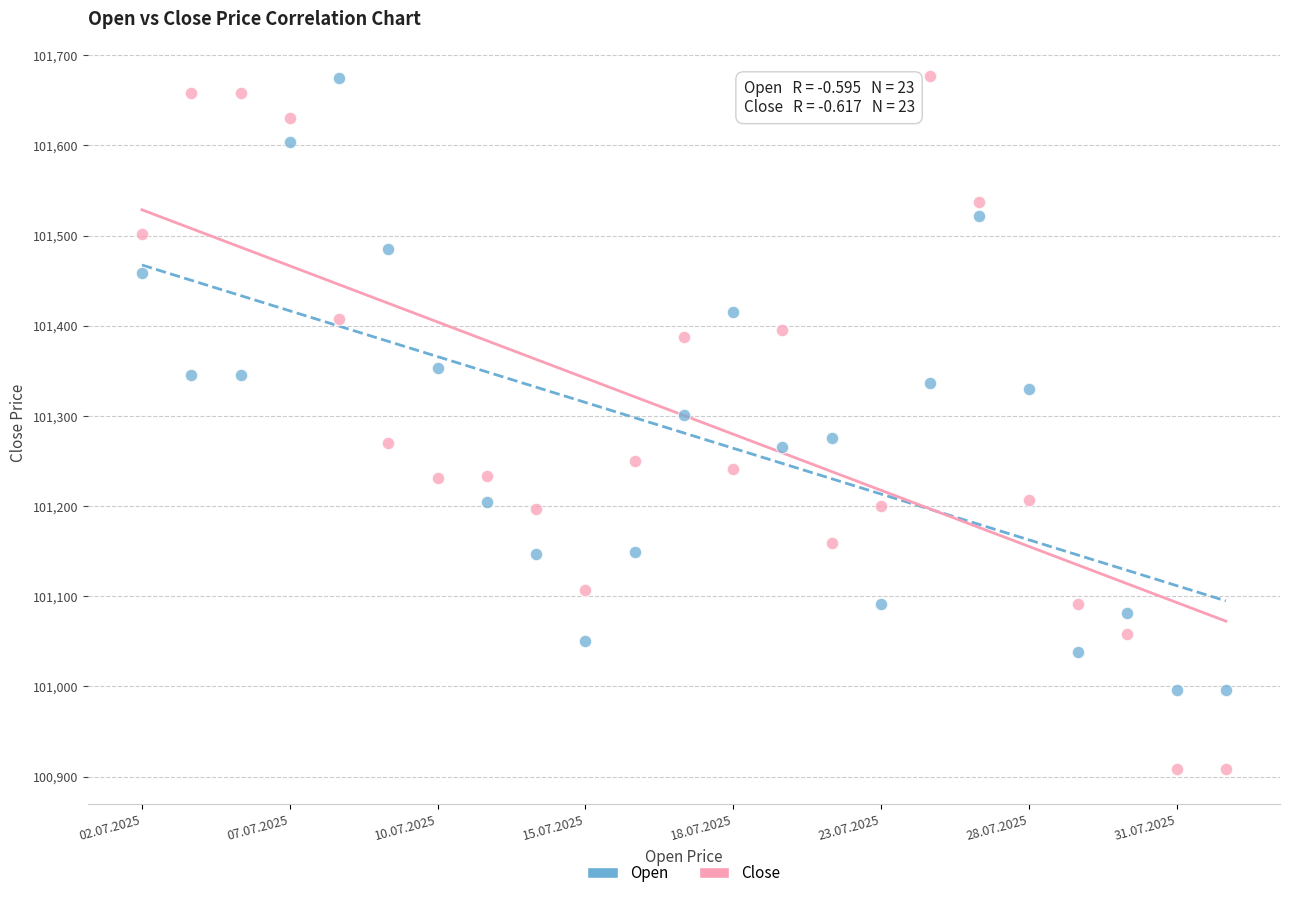

What are all the series names shown in the legend?

Open, Close